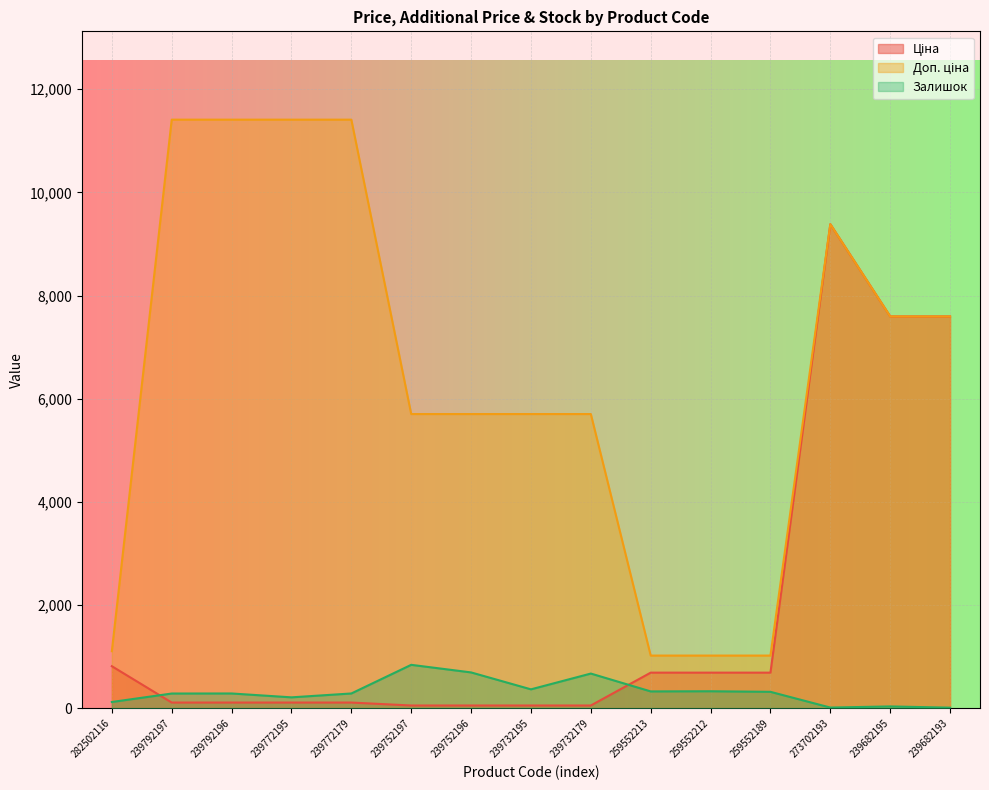

Reading left to right, list all the values displayed in this chart.

Ціна: 282502116=818.5	239792197=114.1	239792196=114.1	239772195=114.1	239772179=114.1	239752197=57.0	239752196=57.0	239732195=57.0	239732179=57.0	259552213=693.7	259552212=693.7	259552189=693.7	273702193=9384.0	239682195=7596.5	239682193=7596.5
Доп. ціна: 282502116=1109.2	239792197=11410.0	239792196=11410.0	239772195=11410.0	239772179=11410.0	239752197=5705.0	239752196=5705.0	239732195=5705.0	239732179=5705.0	259552213=1024.6	259552212=1024.6	259552189=1024.6	273702193=9384.0	239682195=7596.5	239682193=7596.5
Залишок: 282502116=125.0	239792197=289.0	239792196=290.0	239772195=215.0	239772179=290.0	239752197=845.0	239752196=698.0	239732195=370.0	239732179=676.0	259552213=330.0	259552212=333.0	259552189=322.0	273702193=17.0	239682195=39.0	239682193=15.0